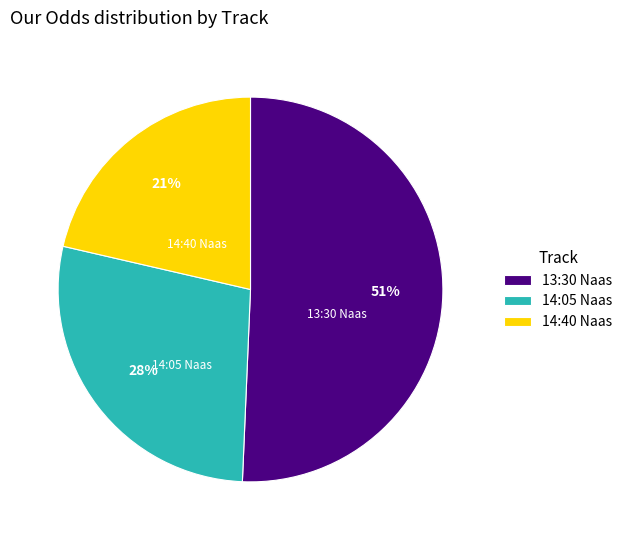

Is it true that 14:05 Naas is 37% of the pie?

False